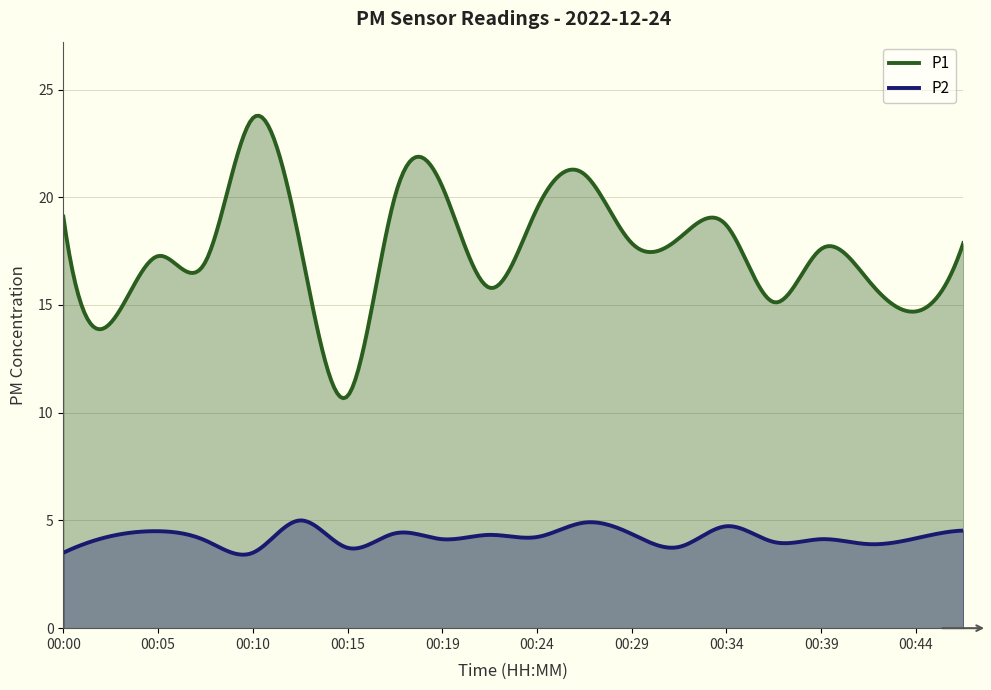

True or false: P1 and P2 cross at least once.

False